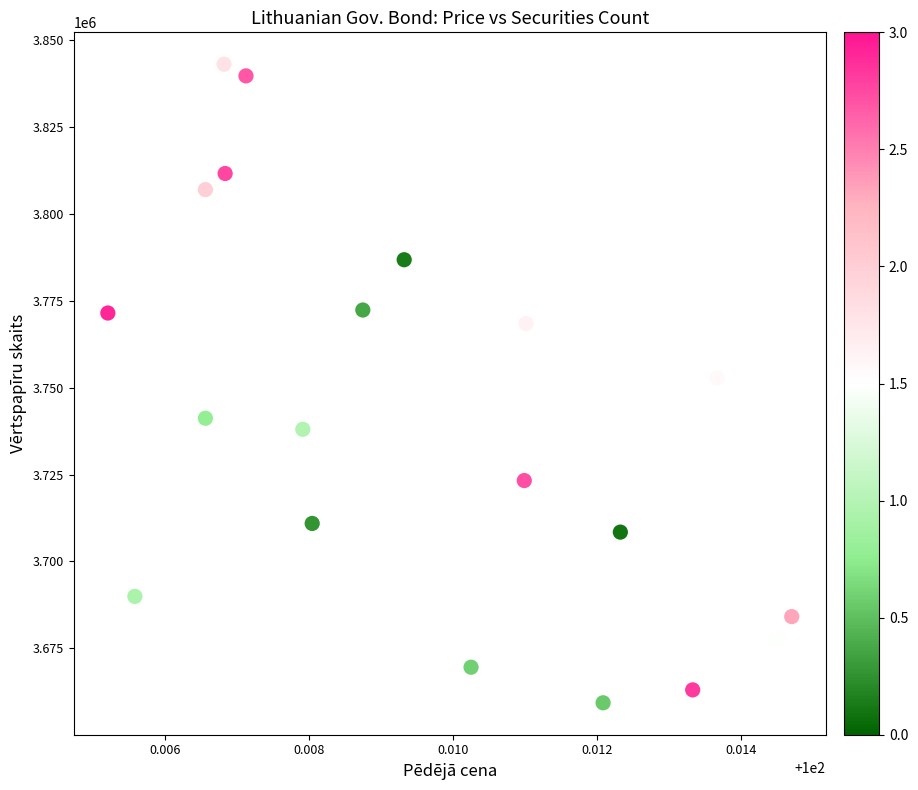

What is the range of Y values (max minus min)?

183836.3